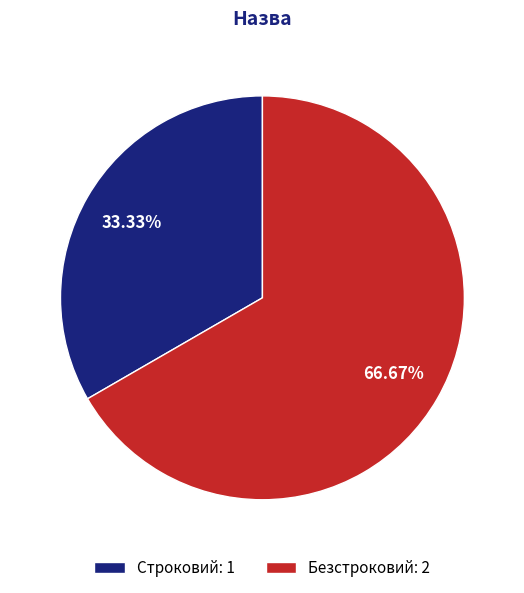

Approximately how many times larger is the value at Безстроковий: 2 compared to Строковий: 1?

2.0